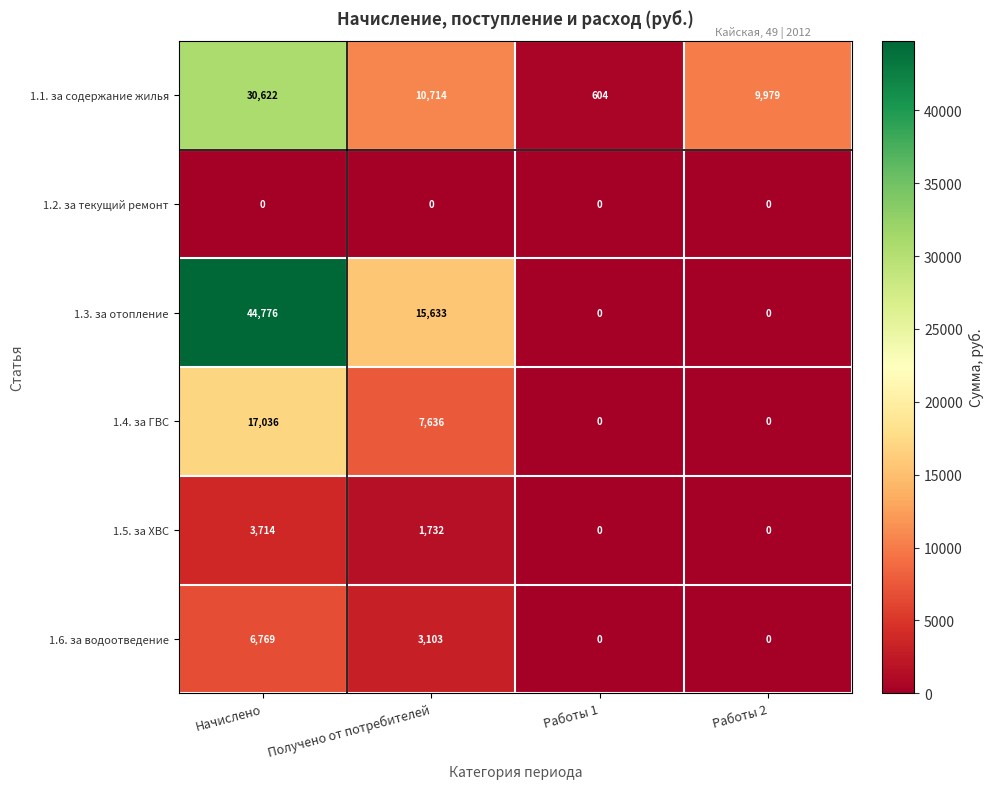

What is the difference between the second highest and minimum values in the 1.6. за водоотведение series?

3103